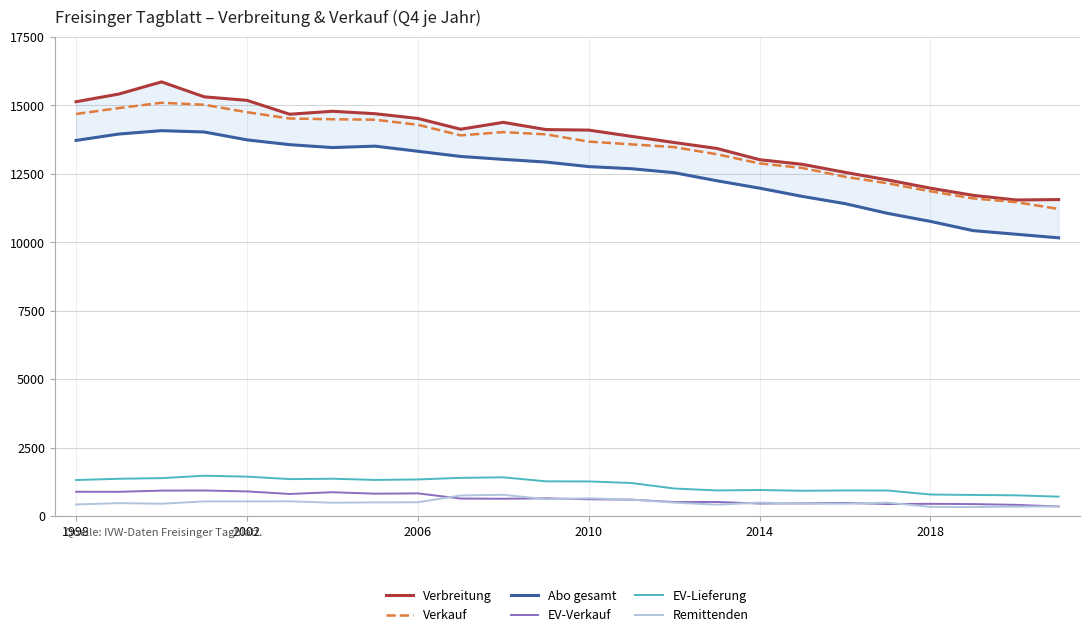

True or false: Verkauf and Remittenden cross at least once.

False